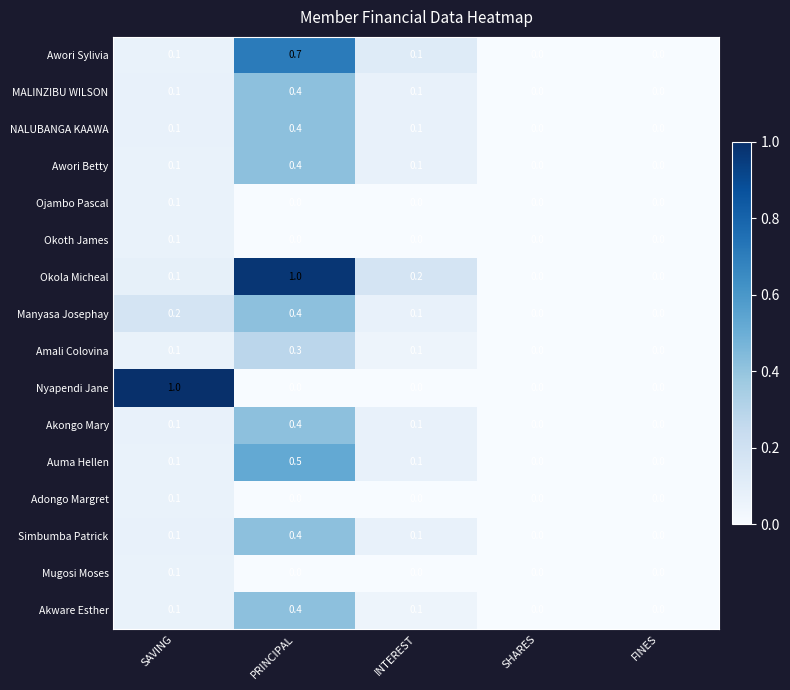

Between SAVING and PRINCIPAL, which series saw the biggest shift?

Nyapendi Jane